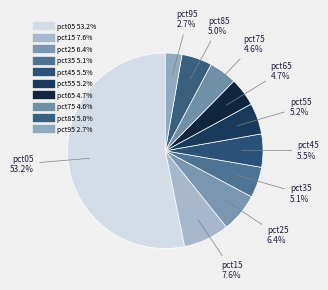

How many segments does this pie chart have?

10